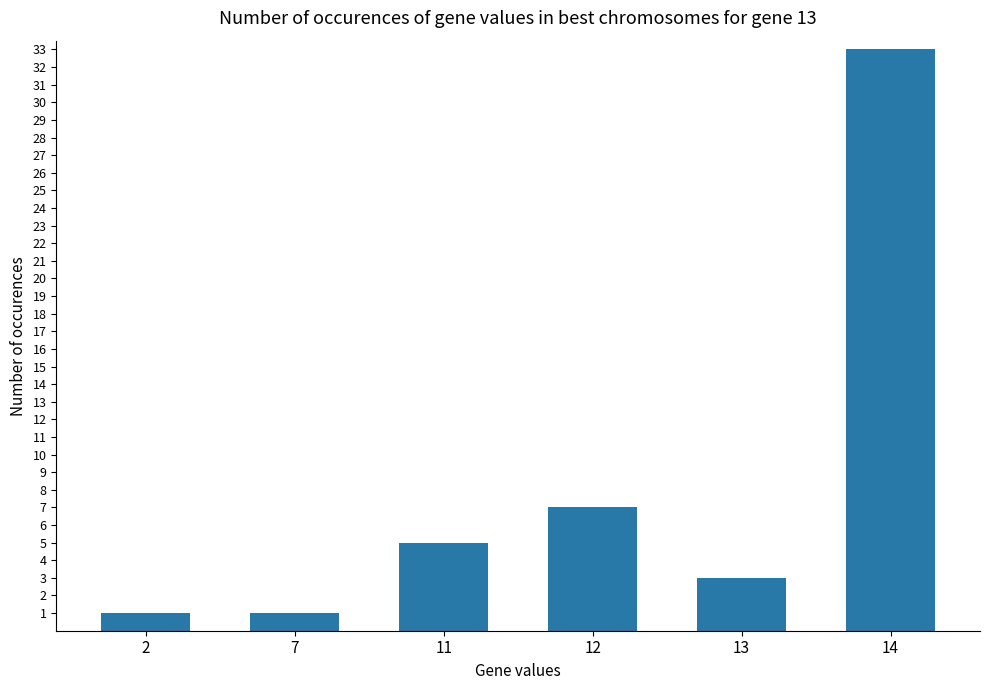

At which label is the value closest to 17?

12